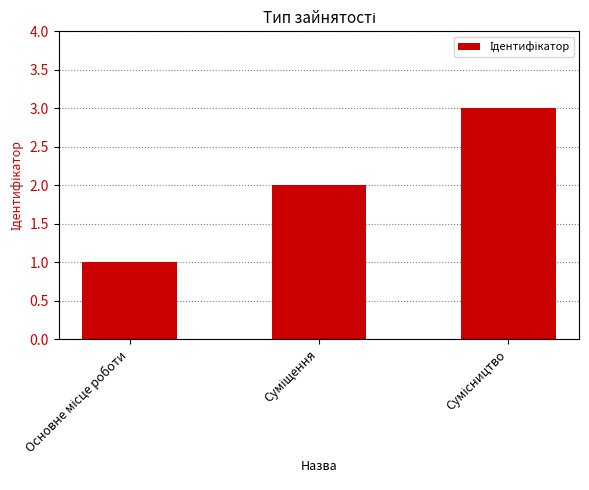

What is the maximum value shown in the chart?

3